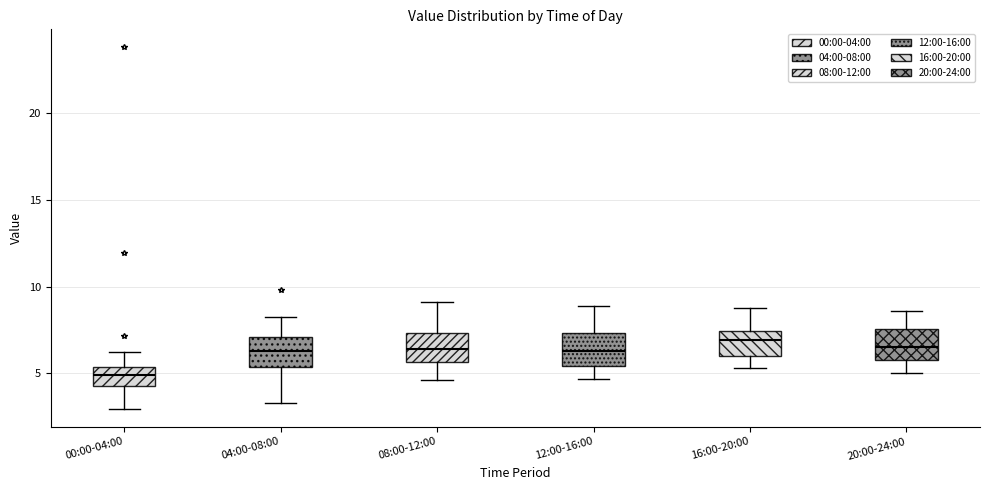

Where does the lower whisker of the box for 16:00-20:00 end on the y-axis? The values are not printed on the chart, so give them approximately, as read against the axis.

5.5